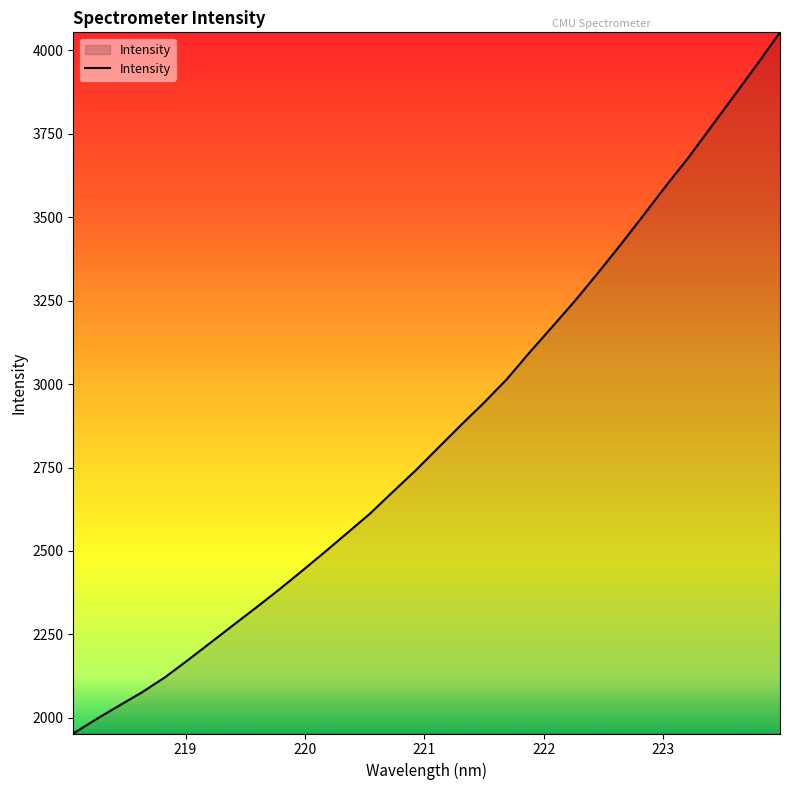

Does the chart have visible grid lines?

No